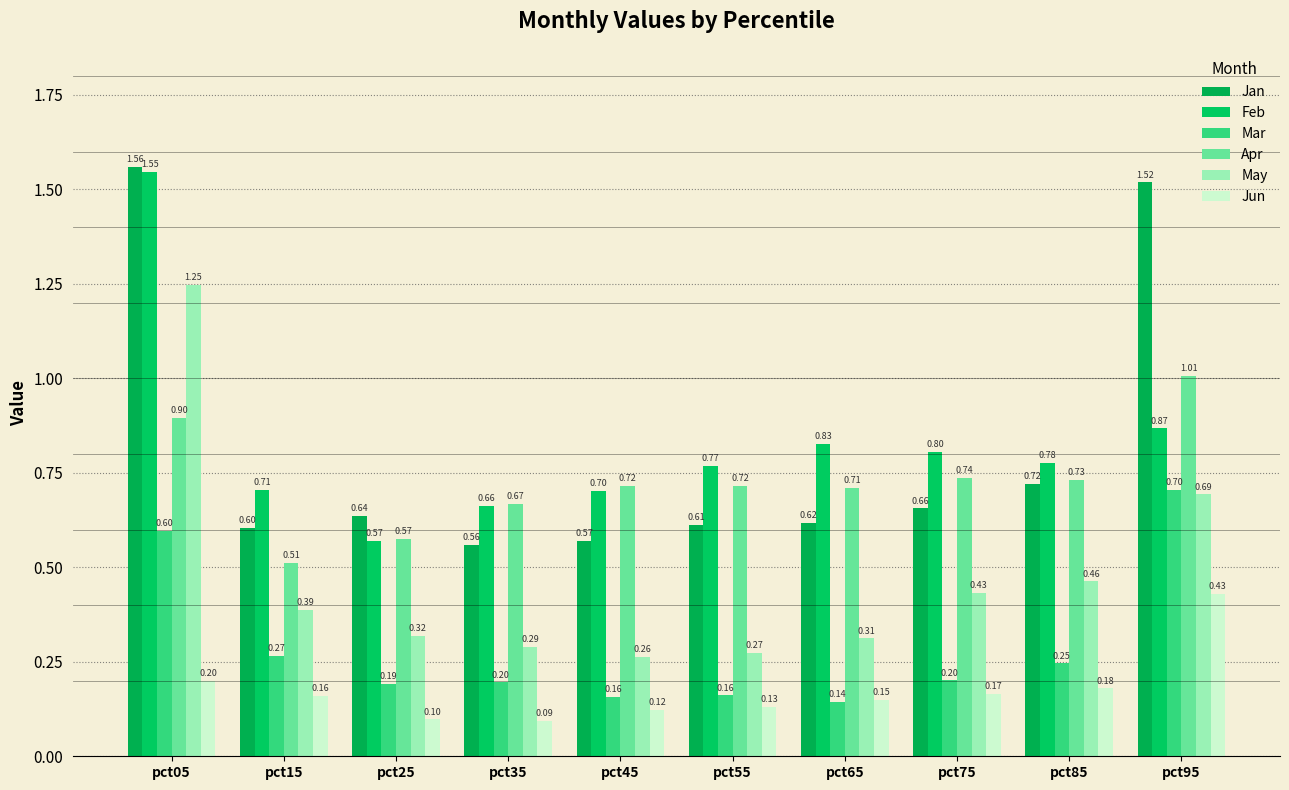

What is the value of the Mar bar at the 1st from the left?

0.6